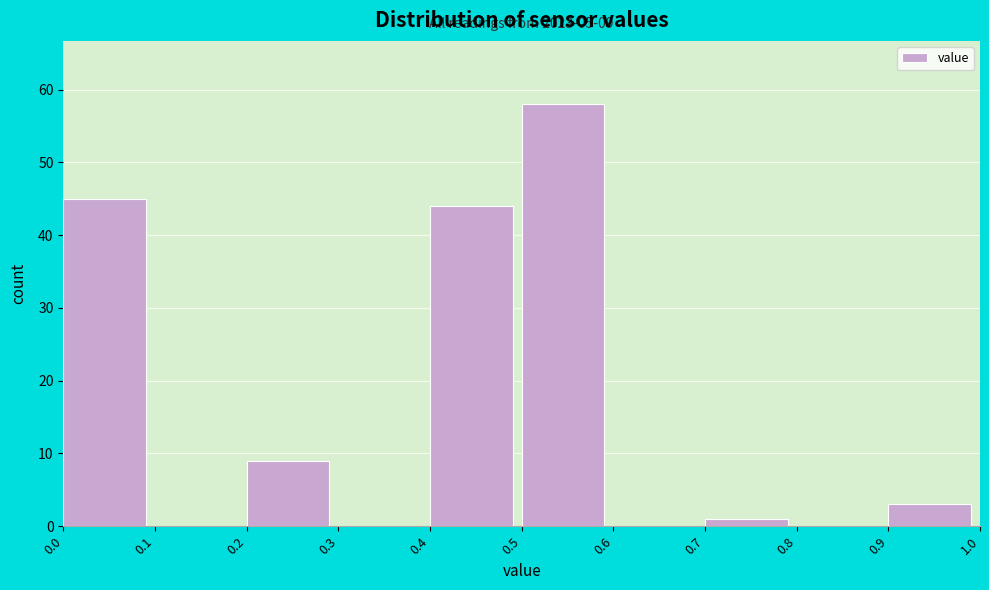

Which range on the x-axis has the tallest bar?

0.5 to 0.6